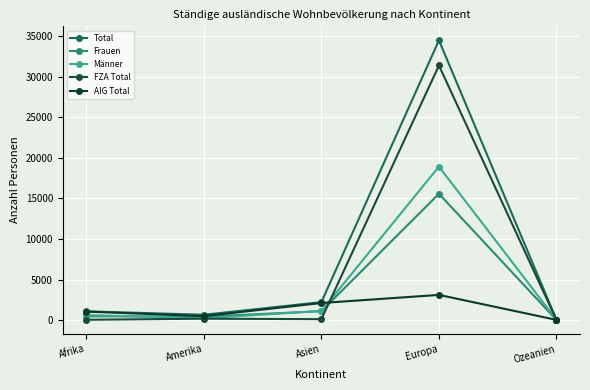

Reading left to right, list all the values displayed in this chart.

Total: 1081	653	2214	34511	28
Frauen: 467	428	1093	15582	9
Männer: 614	225	1121	18929	19
FZA Total: 36	169	111	31407	6
AIG Total: 1045	484	2103	3104	22